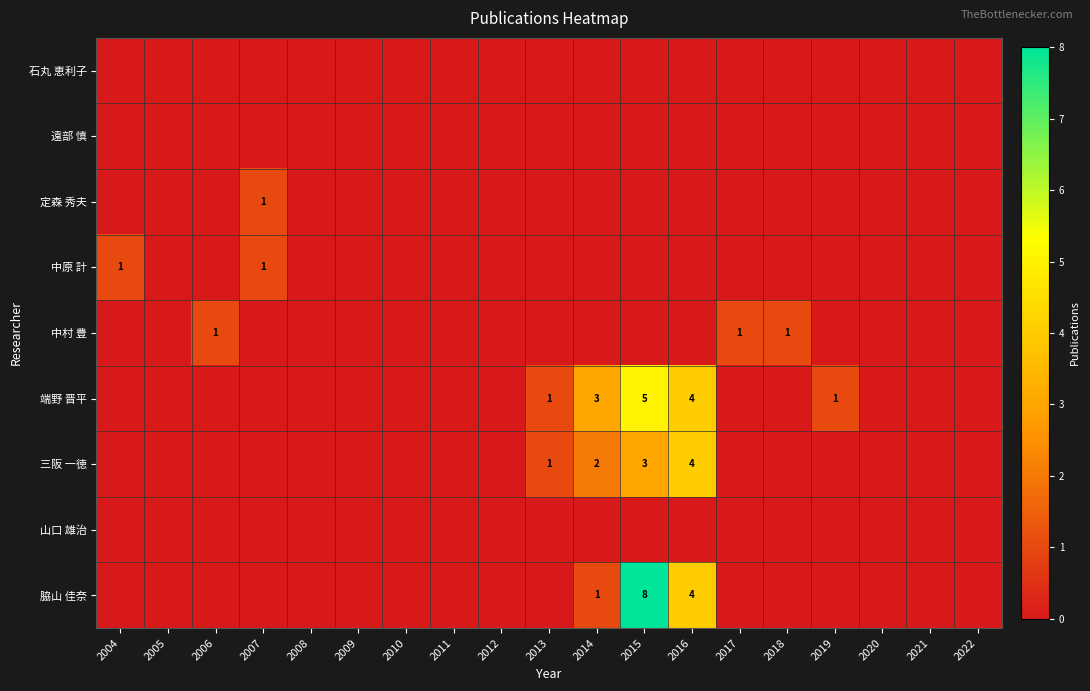

At which category does the chart reach its peak across all series?

2015